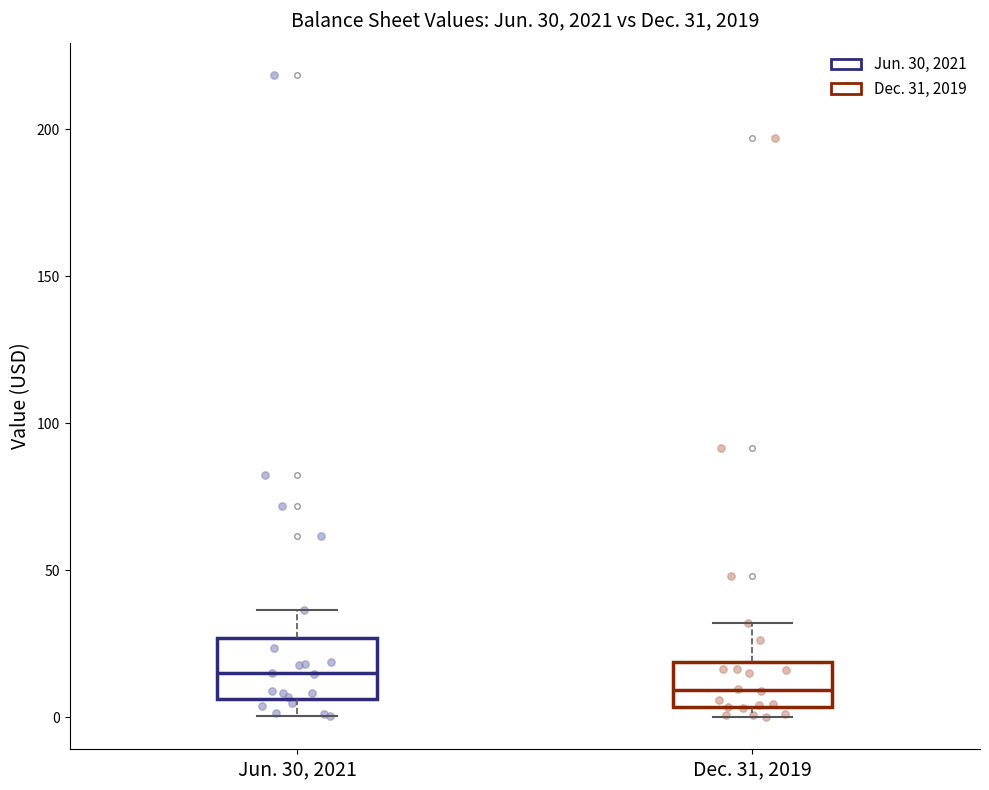

Which box's median line is the lowest?

Dec. 31, 2019